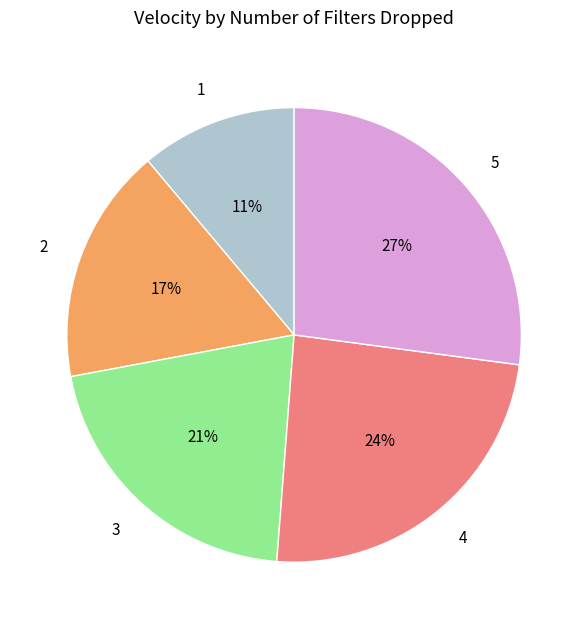

The 3 slice represents 21% of the pie. True or false?

True